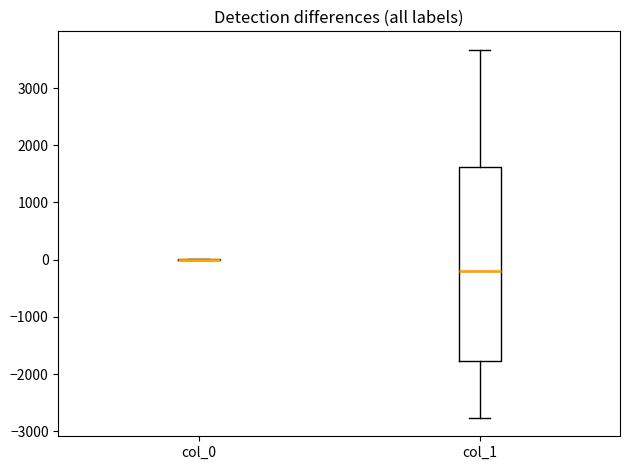

Reading left to right, transcribe this box plot: for each box, give where its median line is, the range the box spans, and where its two whiskers end, as read against the y-axis. The values are not printed on the chart, so give them approximately, as read against the axis.

col_0: box collapsed to a line at 0, whiskers 0 to 0
col_1: median -200, box -1800 to 1600, whiskers -2800 to 3700